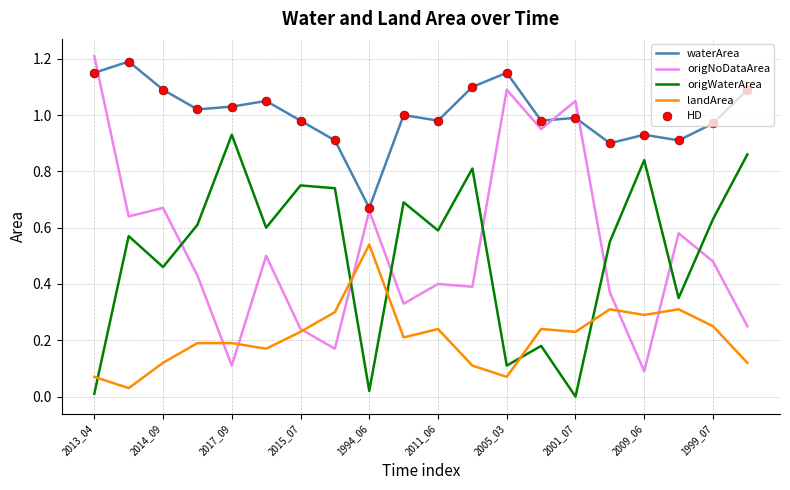

Which series has the largest total across all categories?

waterArea